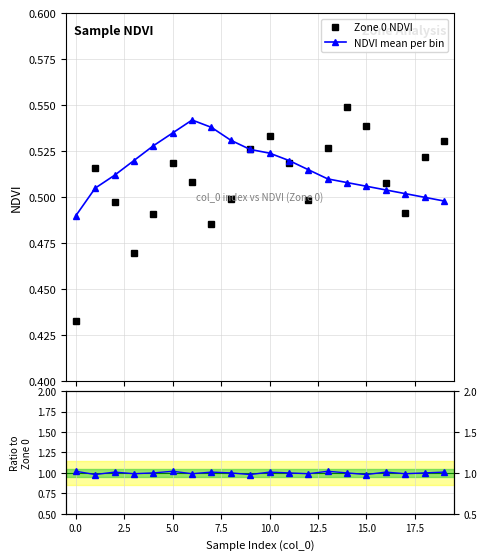

At how many categories does at least one series exceed 0?

20